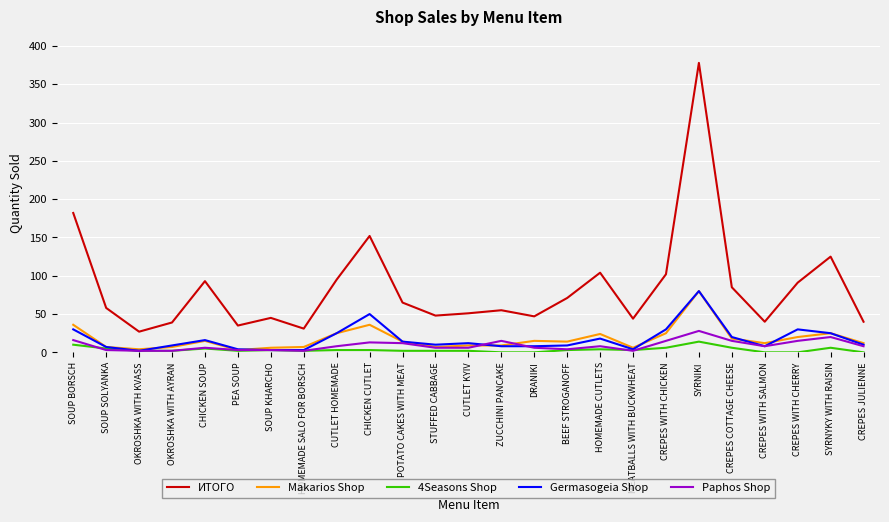

What is the total value across all series at CHICKEN SOUP?

135